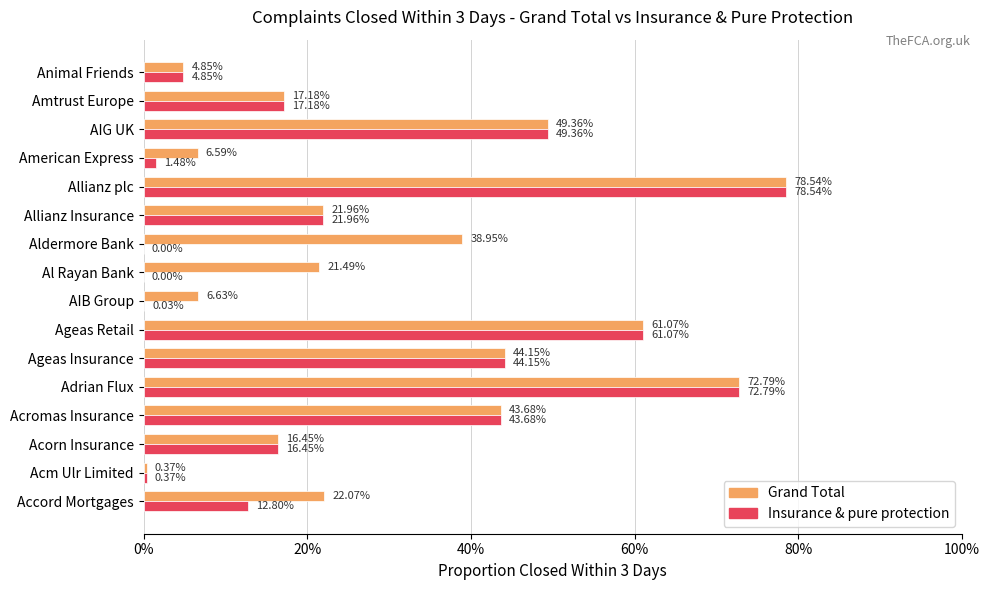

What are all the series names shown in the legend?

Grand Total, Insurance & pure protection